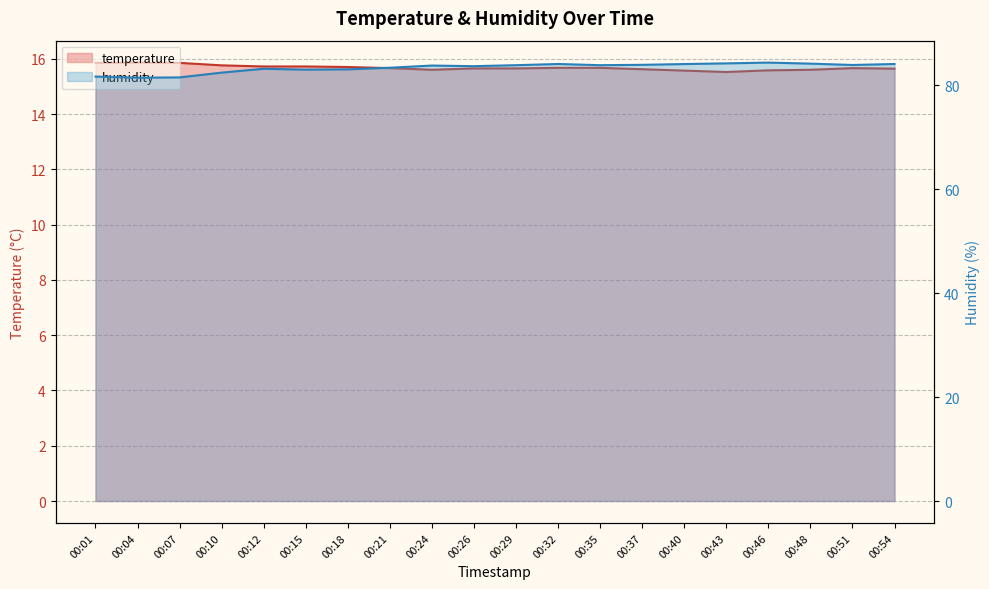

What is the maximum value for humidity?

84.4